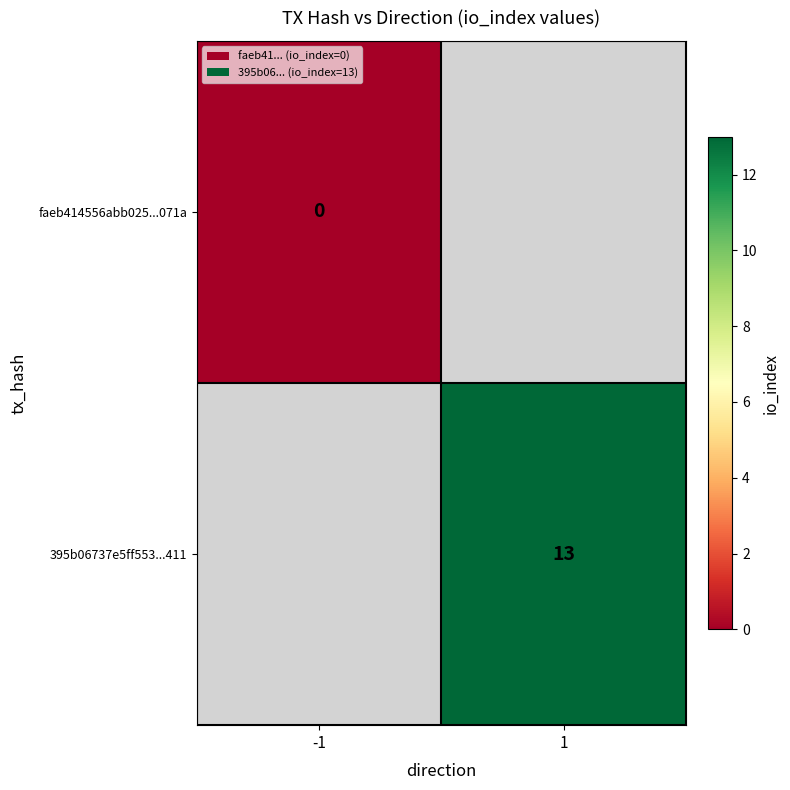

How many data points does each series have?

2